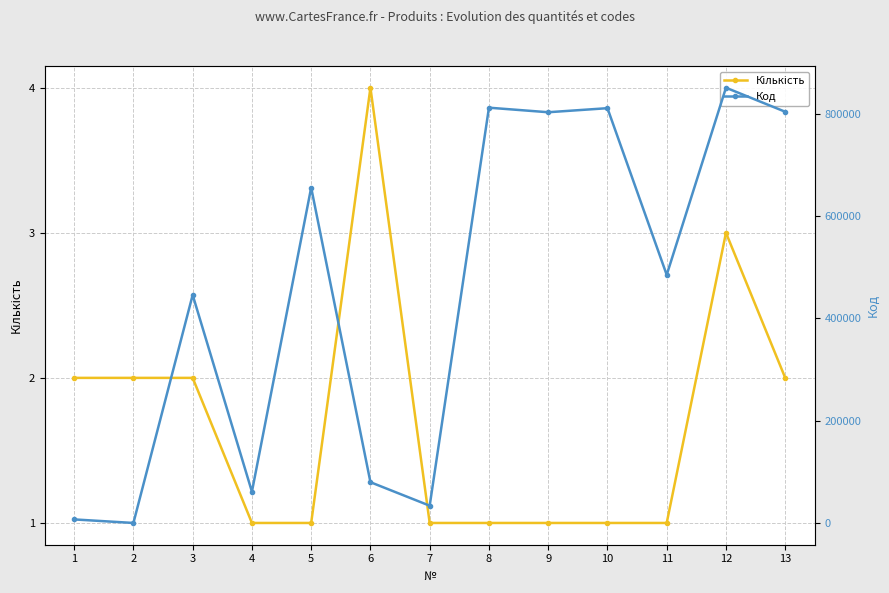

Which series has the largest range (max minus min)?

Код